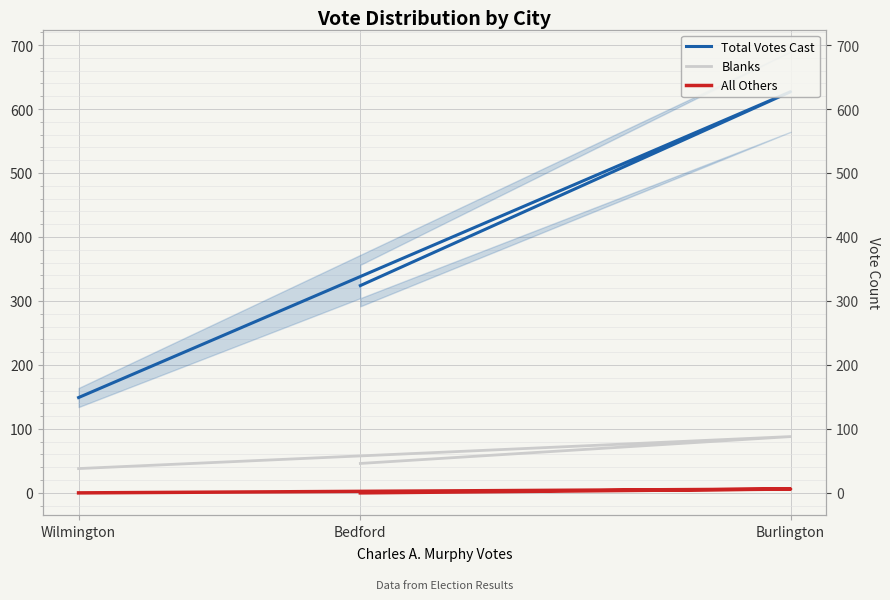

What position from the left is Burlington?

2